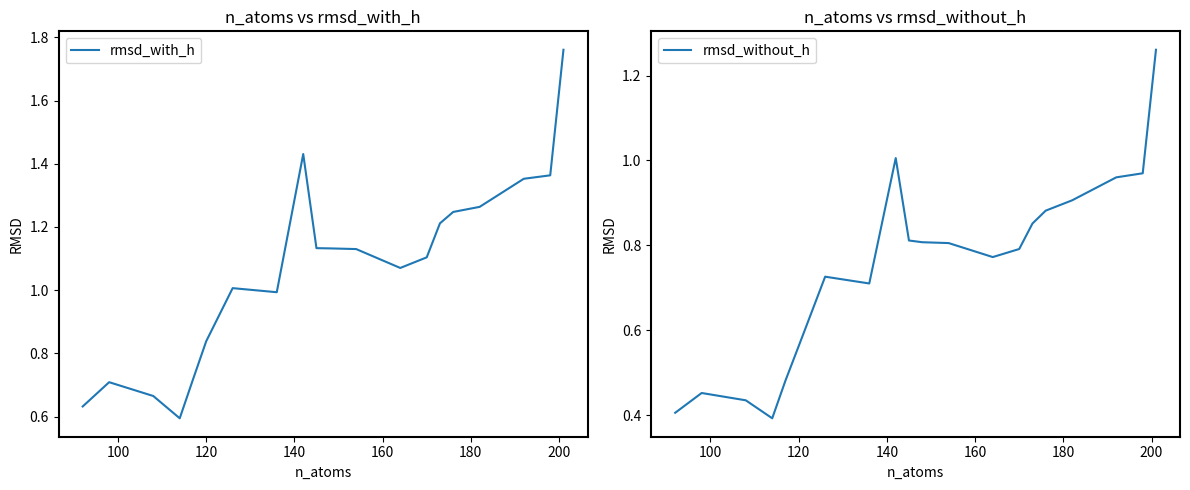

Reading left to right, list all the values displayed in this chart.

rmsd_with_h: 0.6	0.7	0.7	0.6	0.7	0.8	1.0	1.0	1.4	1.1	1.1	1.1	1.1	1.1	1.2	1.2	1.3	1.4	1.4	1.8
rmsd_without_h: 0.4	0.5	0.4	0.4	0.5	0.6	0.7	0.7	1.0	0.8	0.8	0.8	0.8	0.8	0.9	0.9	0.9	1.0	1.0	1.3